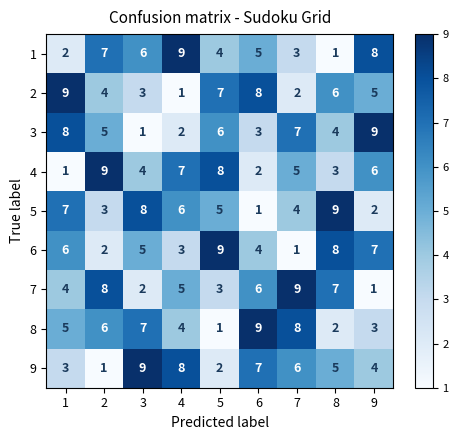

Count the 1 values in the range 3 to 7.

5